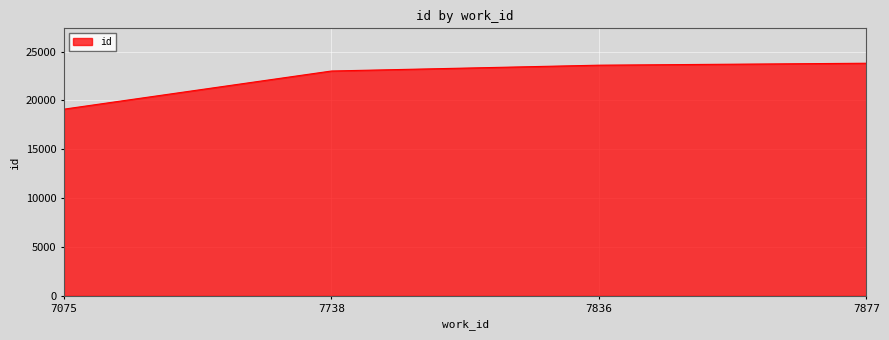

What is the difference between the second highest and minimum values?

4501